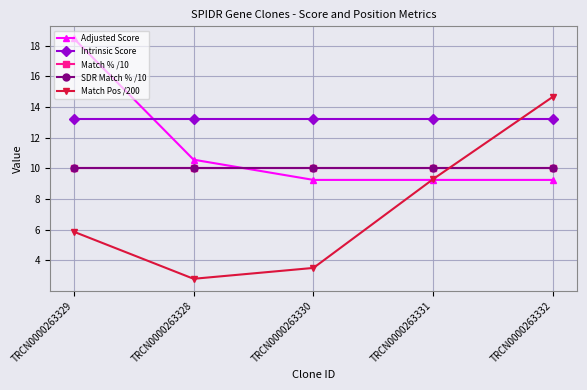

Is this an area chart (filled region under the line)?

No